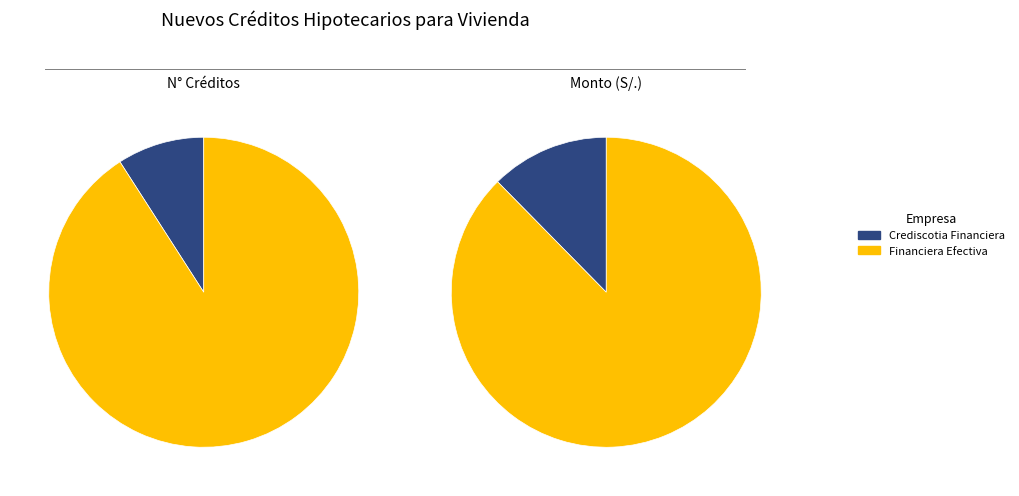

Is there any slice that represents more than half of the pie?

Yes